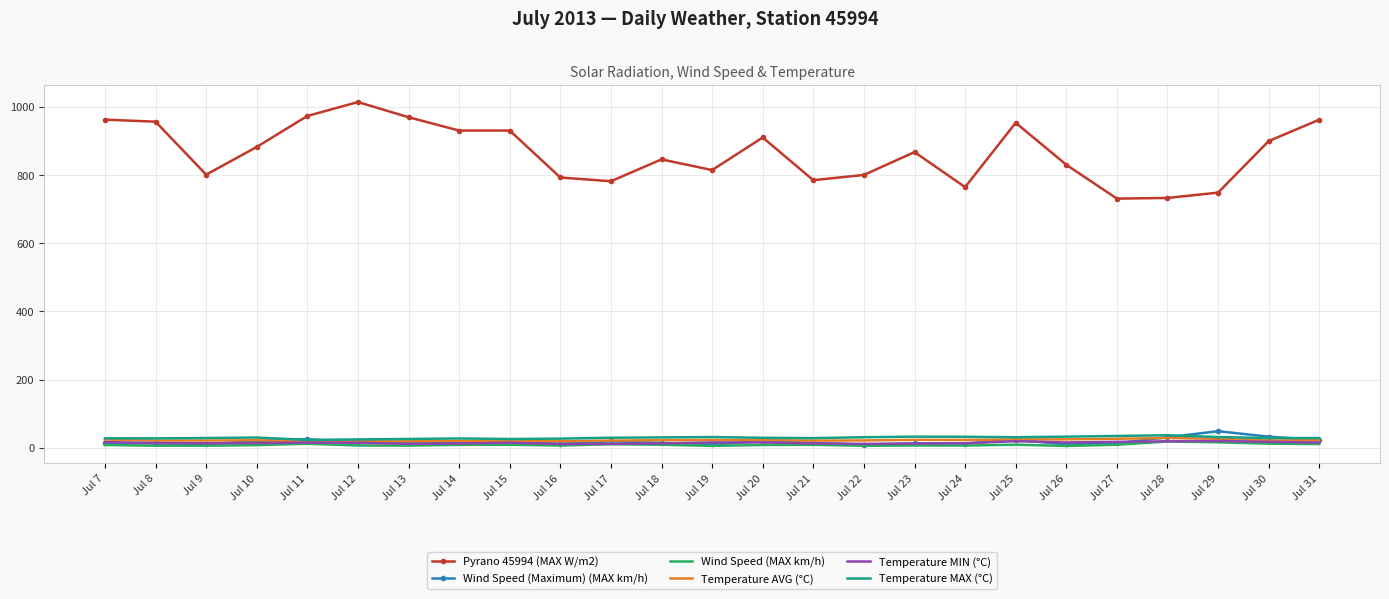

What is the minimum value for Temperature AVG (°C)?

18.8